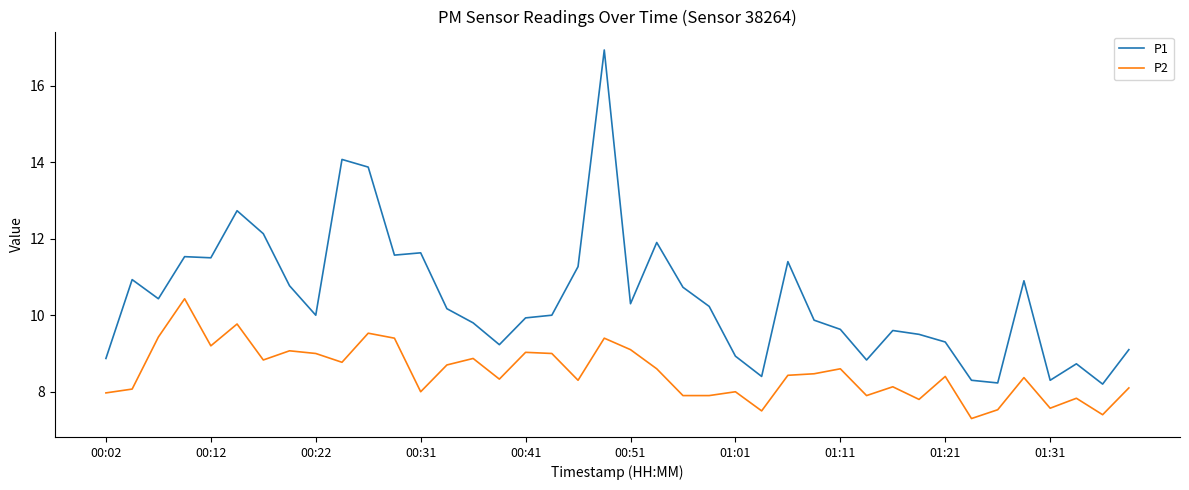

True or false: P1 and P2 intersect in this chart.

False